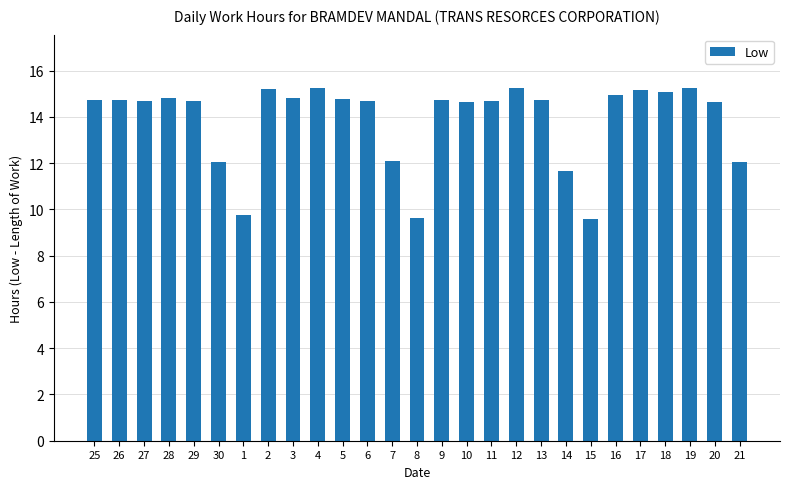

What position from the left is 14?

20